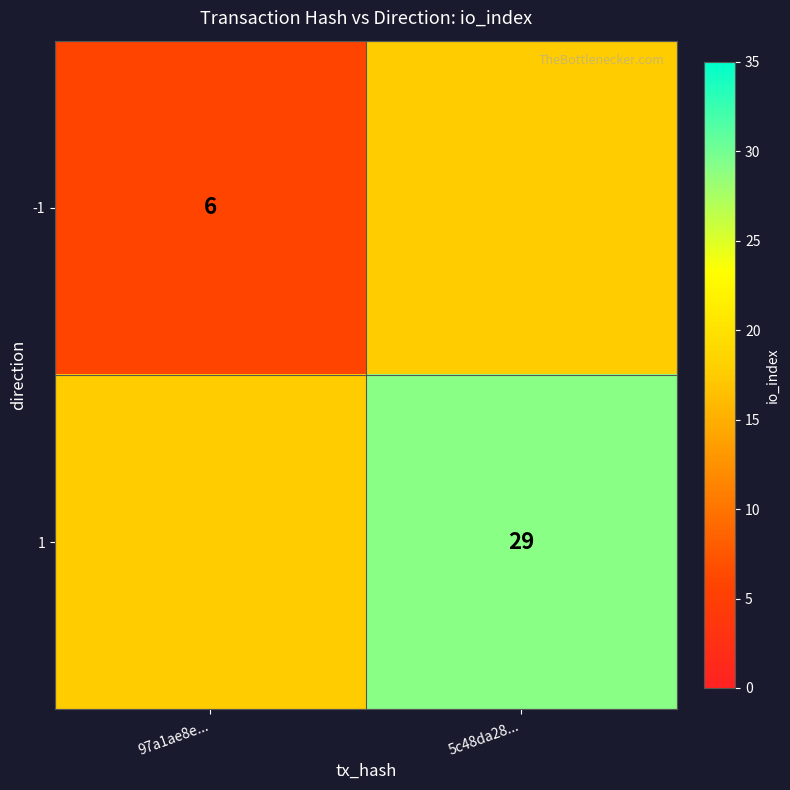

Is it true that 1 equals 29.0 at 5c48da28...?

True